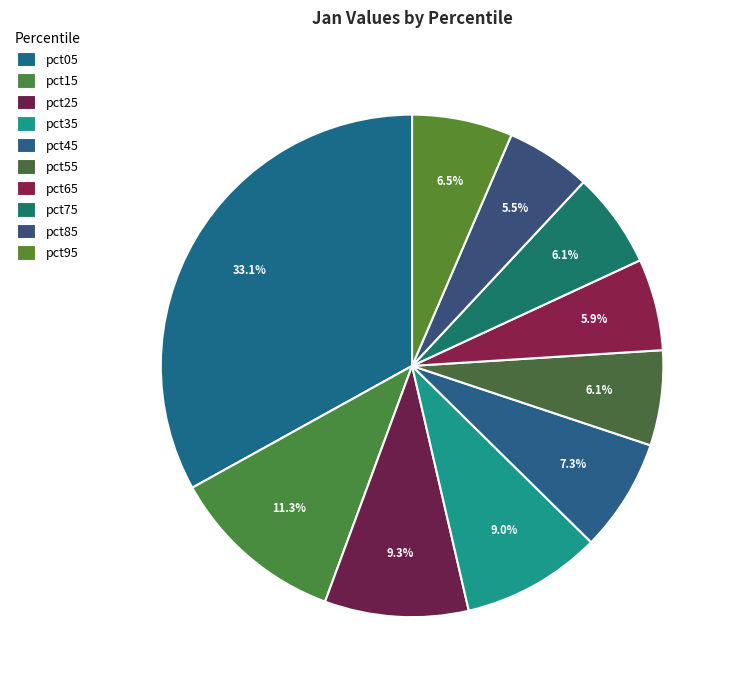

To the nearest percent, what is the average slice percentage?

10%